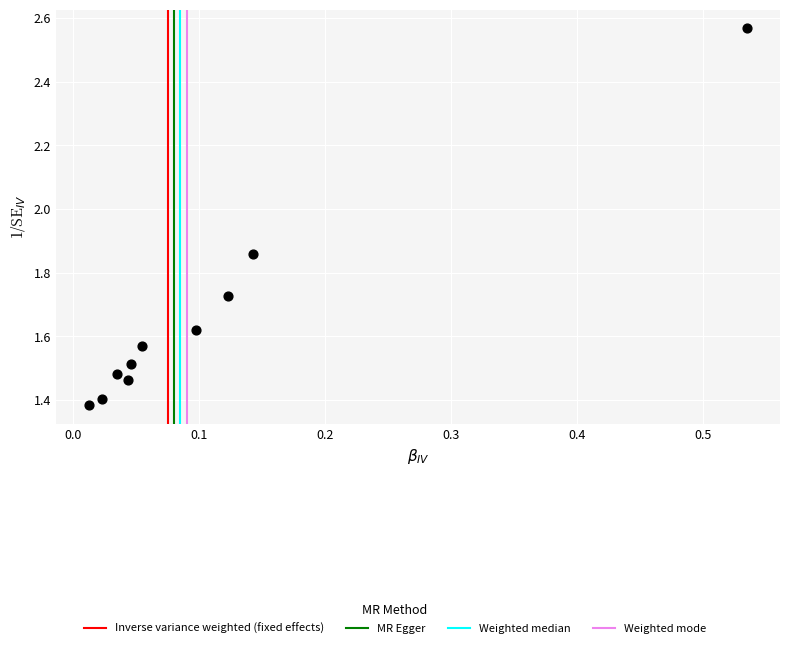

What is the range of Y values (max minus min)?

1.2